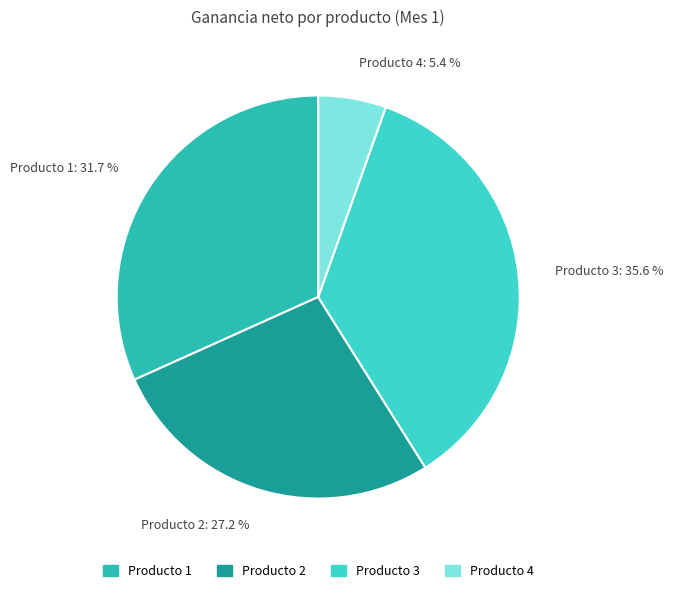

To the nearest percent, what percentage of the pie is Producto 2?

27%